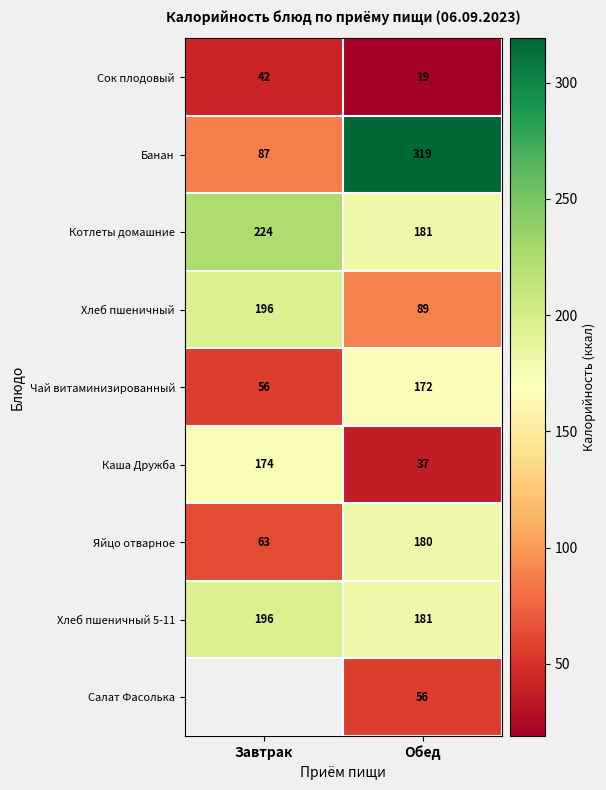

At how many categories does at least one series exceed 149?

2